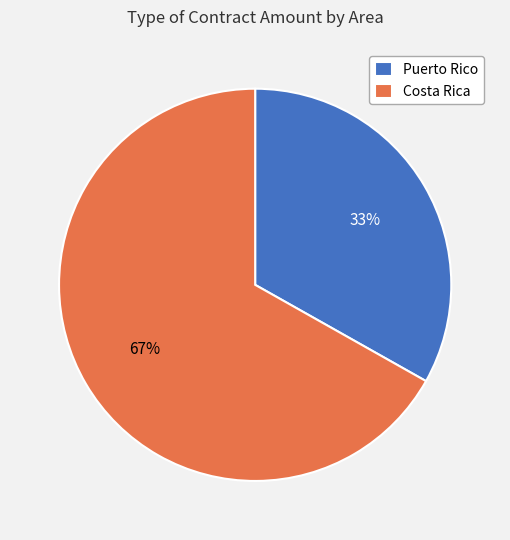

How many slices are in this pie chart?

2